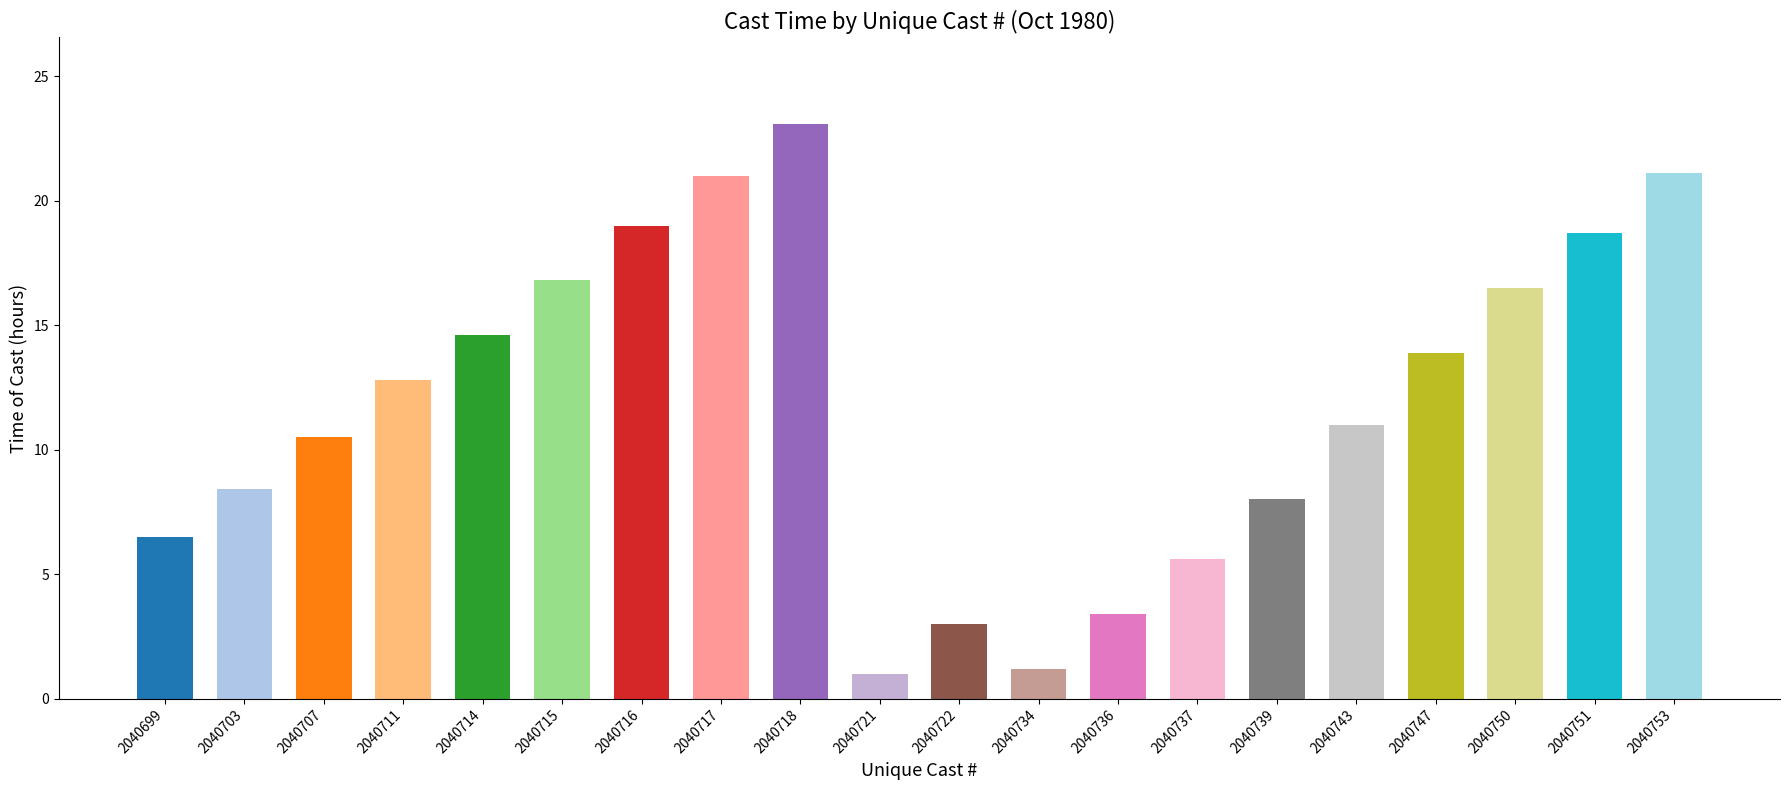

What is the change in value from 2040722 to 2040751?

+15.7